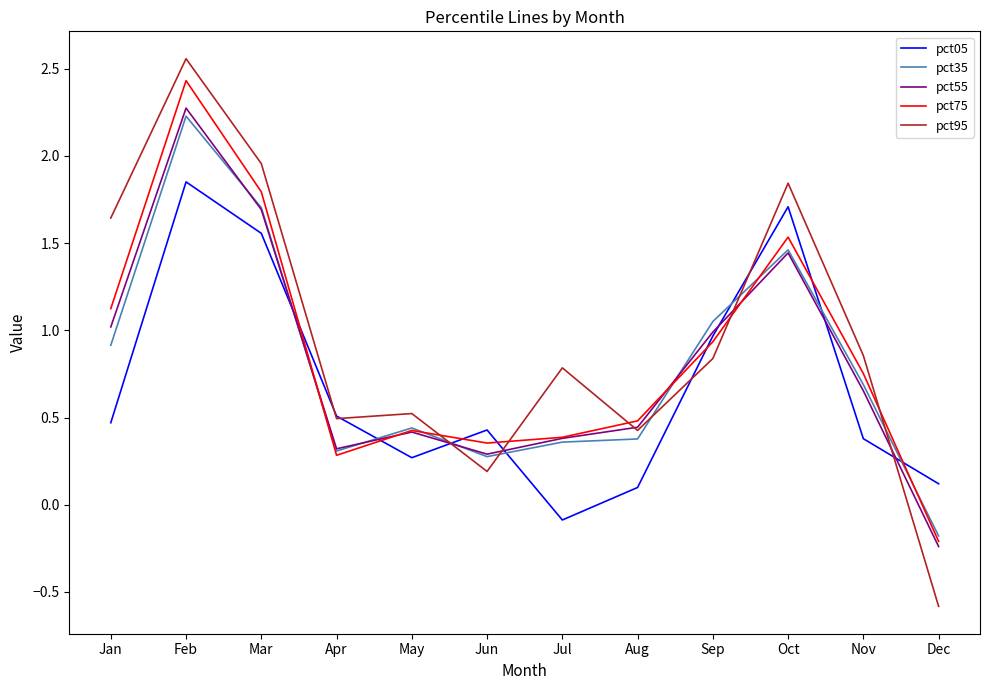

What is the approximate value of pct55 at Apr?

0.3